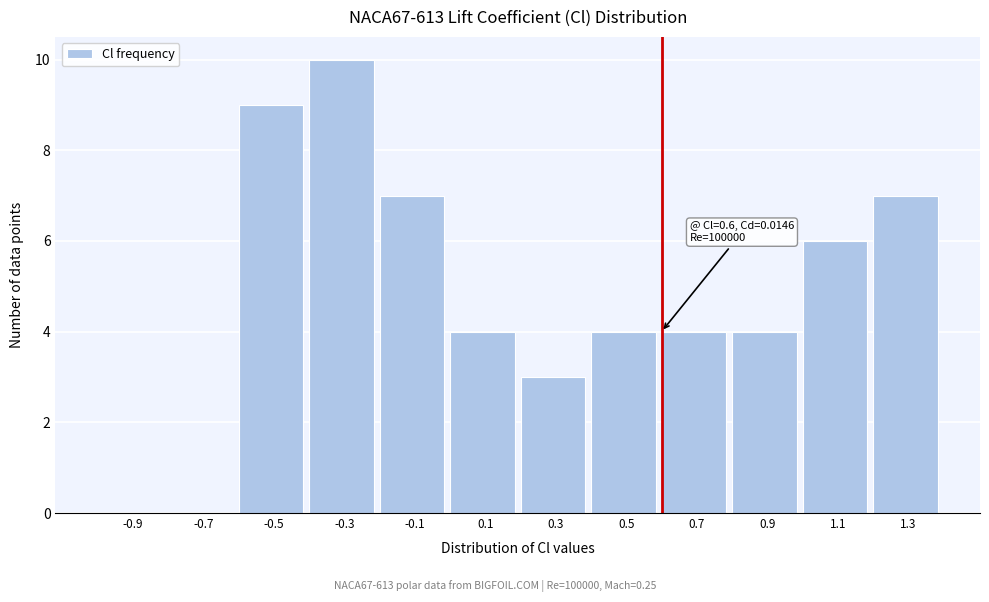

Over which range of the x-axis is the bar tallest?

-0.4 to -0.2